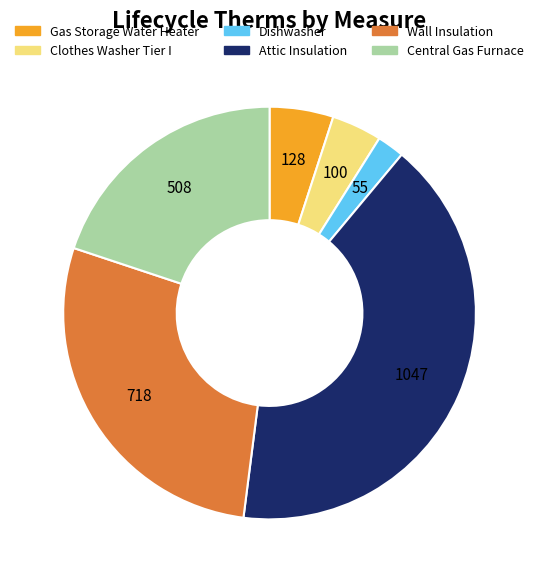

Which slice is the largest?

Attic Insulation